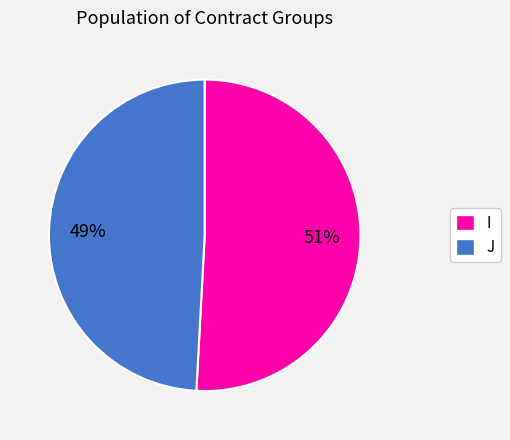

Which has a higher value, J or I?

I